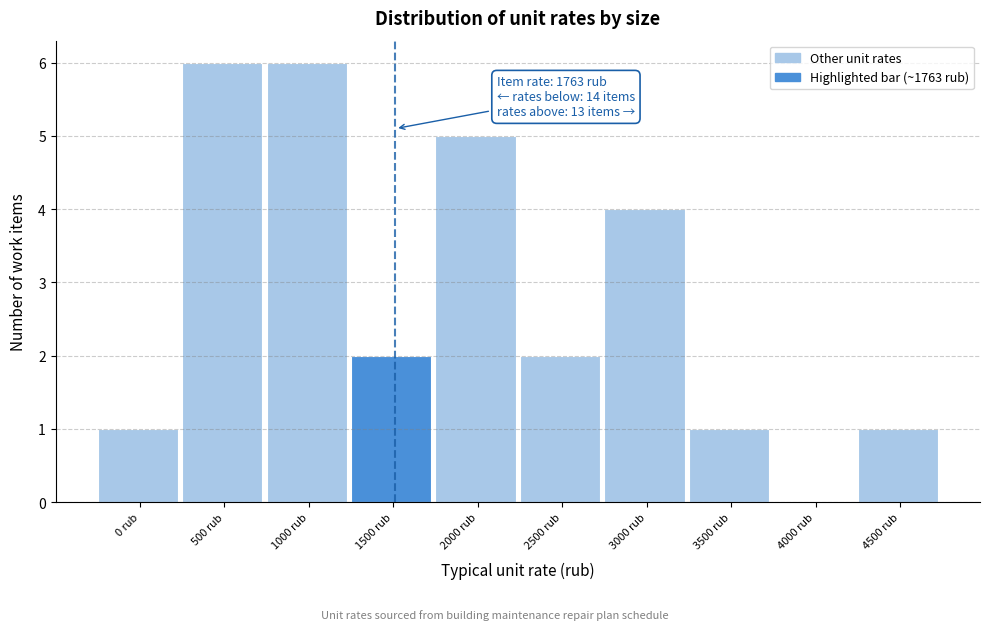

Reading left to right, transcribe all the data shown in this chart.

0 rub=1	500 rub=6	1000 rub=6	1500 rub=2	2000 rub=5	2500 rub=2	3000 rub=4	3500 rub=1	4000 rub=0	4500 rub=1